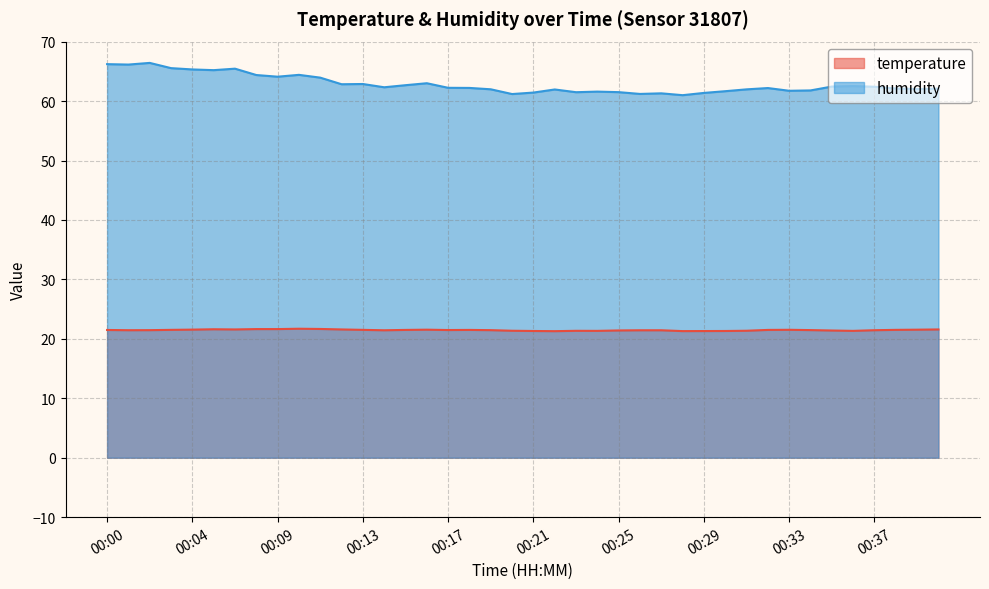

Reading right to left, transcribe all the data shown in this chart.

temperature: 00:40=21.6	00:39=21.5	00:38=21.5	00:37=21.4	00:36=21.3	00:35=21.4	00:34=21.5	00:33=21.5	00:32=21.5	00:31=21.4	00:30=21.3	00:29=21.3	00:28=21.3	00:27=21.4	00:26=21.4	00:25=21.4	00:24=21.3	00:23=21.4	00:22=21.3	00:21=21.3	00:20=21.4	00:19=21.5	00:18=21.5	00:17=21.5	00:16=21.5	00:15=21.5	00:14=21.4	00:13=21.5	00:12=21.6	00:11=21.7	00:10=21.7	00:09=21.6	00:08=21.6	00:07=21.6	00:05=21.6	00:04=21.6	00:03=21.5	00:02=21.5	00:01=21.4	00:00=21.5
humidity: 00:40=62.1	00:39=62.0	00:38=62.1	00:37=62.4	00:36=62.5	00:35=62.4	00:34=61.8	00:33=61.7	00:32=62.2	00:31=62.0	00:30=61.7	00:29=61.4	00:28=61.0	00:27=61.3	00:26=61.2	00:25=61.5	00:24=61.6	00:23=61.5	00:22=62.0	00:21=61.4	00:20=61.2	00:19=62.0	00:18=62.2	00:17=62.2	00:16=63.0	00:15=62.7	00:14=62.3	00:13=62.9	00:12=62.8	00:11=63.9	00:10=64.4	00:09=64.1	00:08=64.4	00:07=65.5	00:05=65.2	00:04=65.3	00:03=65.5	00:02=66.4	00:01=66.1	00:00=66.2